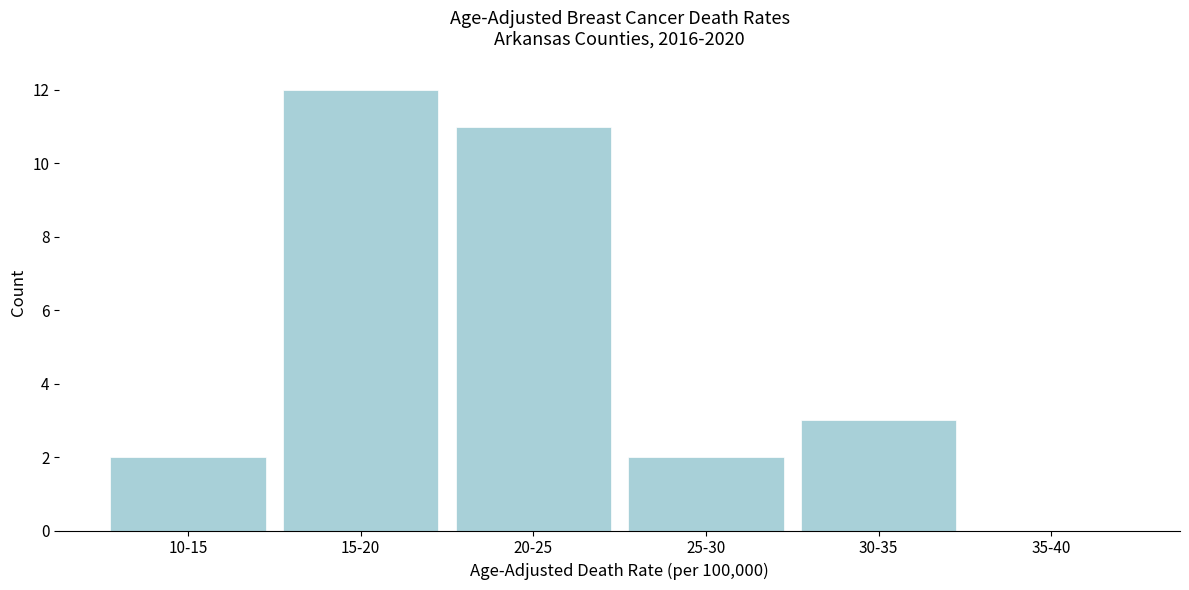

Reading left to right, what are all the values shown in this chart?

10-15=2	15-20=12	20-25=11	25-30=2	30-35=3	35-40=0